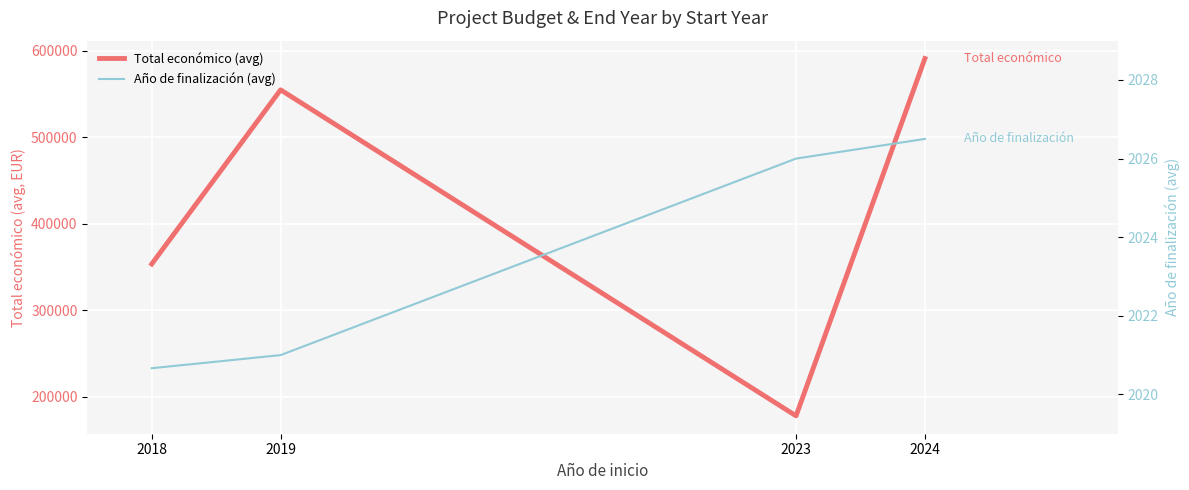

Which has a higher value, 2023 or 2018?

2018